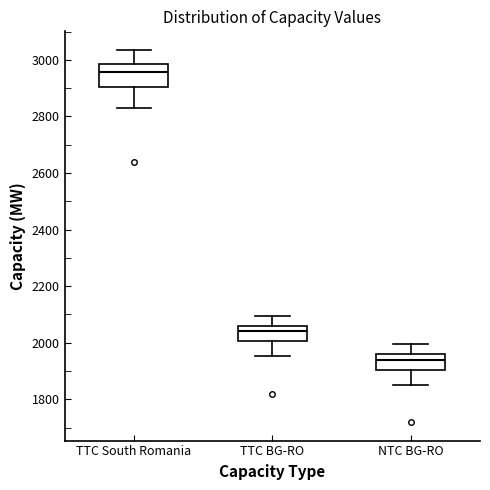

Comparing the boxes themselves (not the whiskers), which one is the tallest?

TTC South Romania